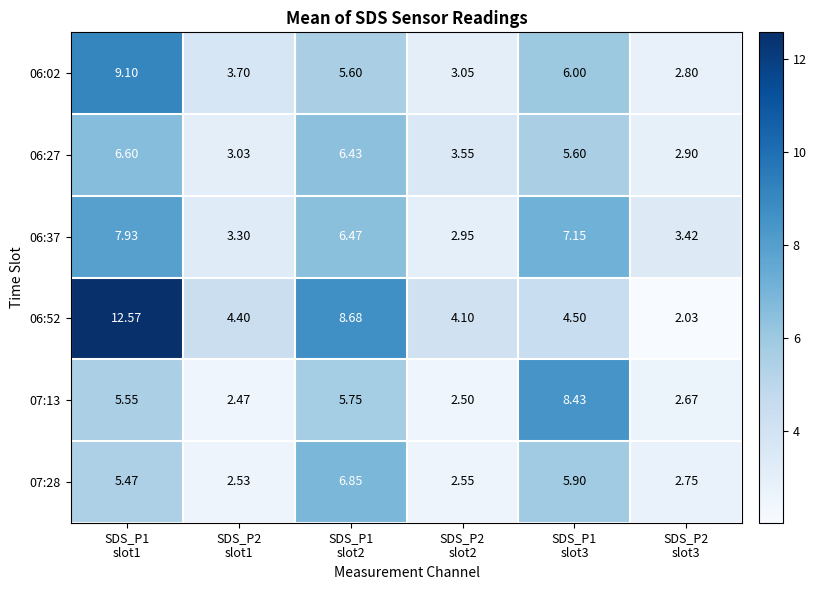

How many series are shown in this chart?

6